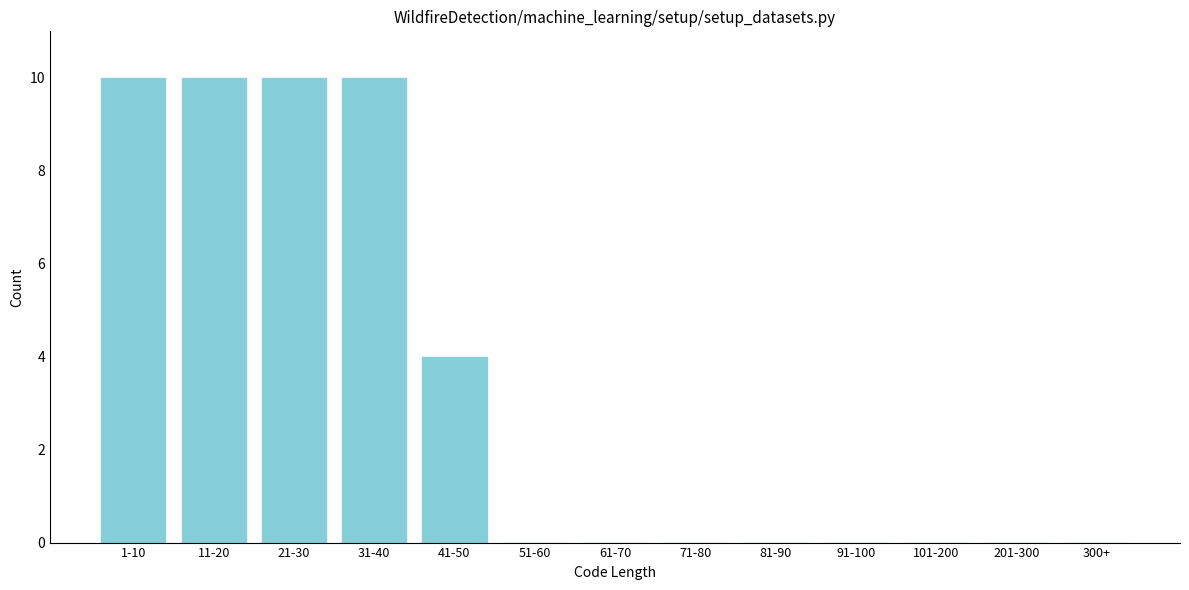

Reading left to right, list all the values displayed in this chart.

1-10=10	11-20=10	21-30=10	31-40=10	41-50=4	51-60=0	61-70=0	71-80=0	81-90=0	91-100=0	101-200=0	201-300=0	300+=0